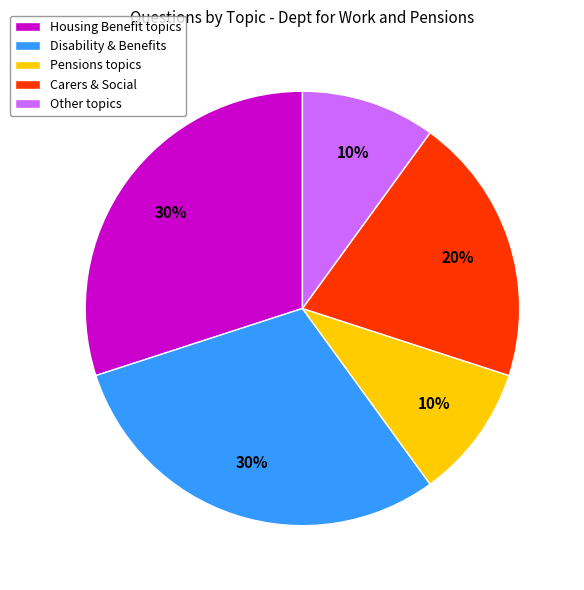

True or false: Housing Benefit topics accounts for 30% of the total.

True